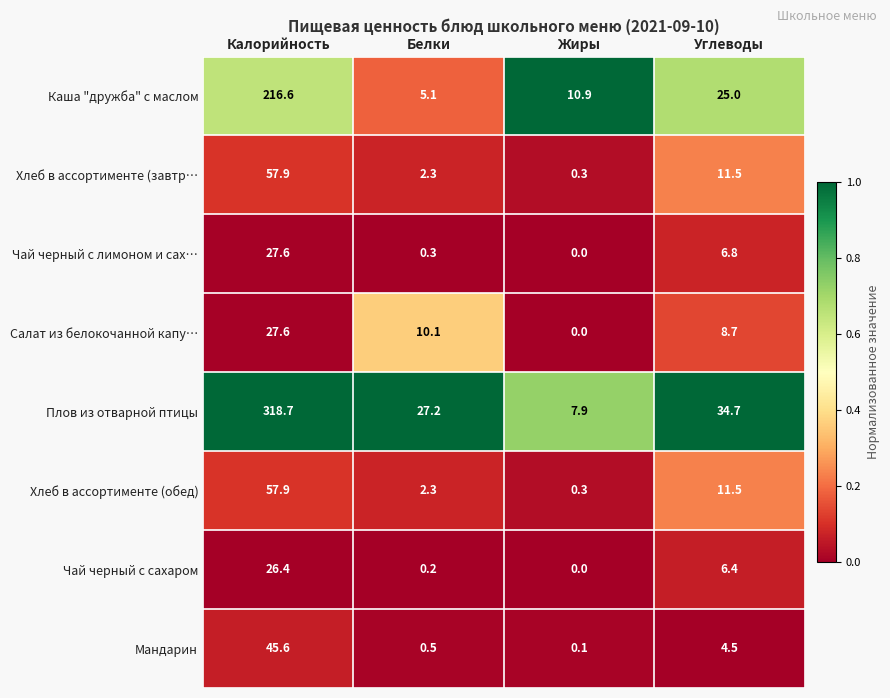

The value of Чай черный с лимоном и сах… at Углеводы is 1.6. True or false?

False